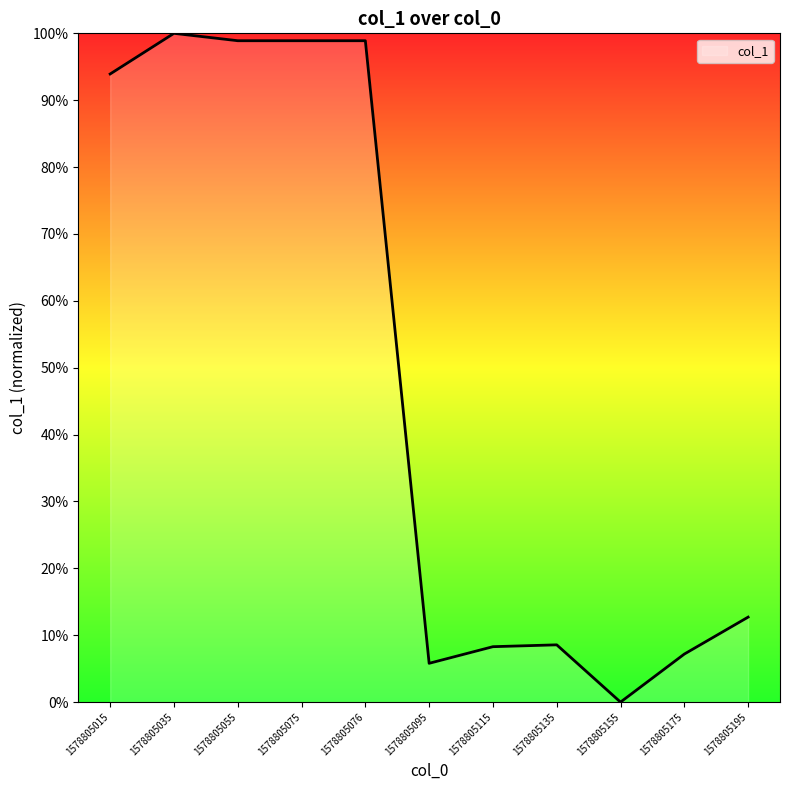

Does the chart have visible grid lines?

No